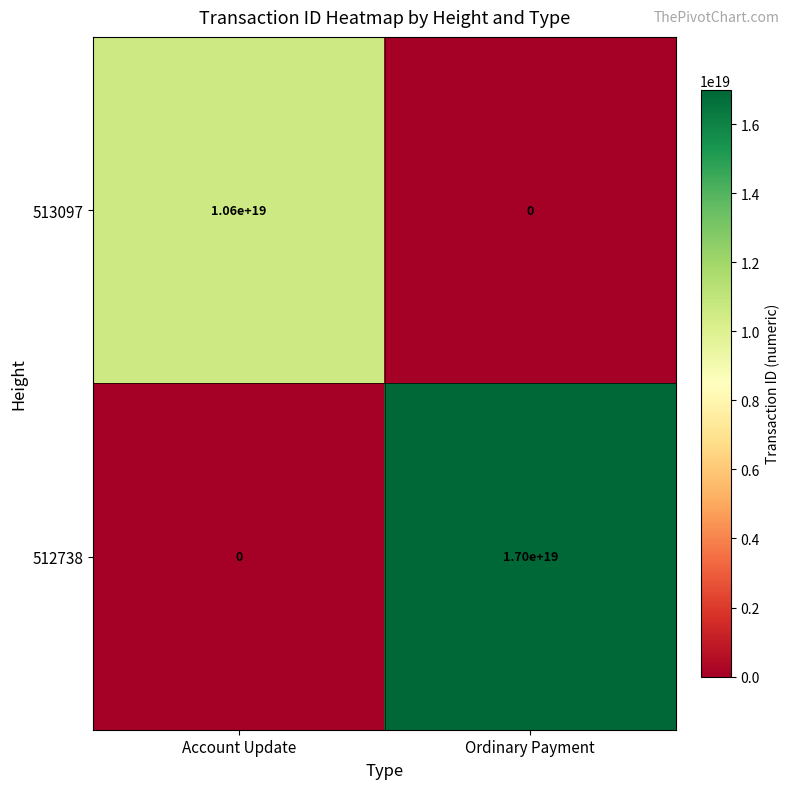

Which series has the widest spread of values?

512738